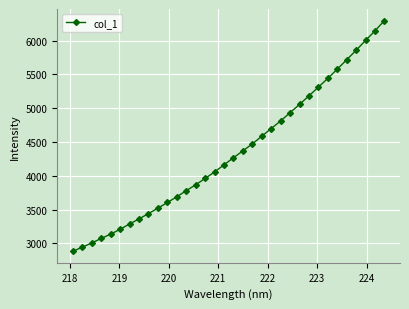

What is the greatest value displayed?

6298.0